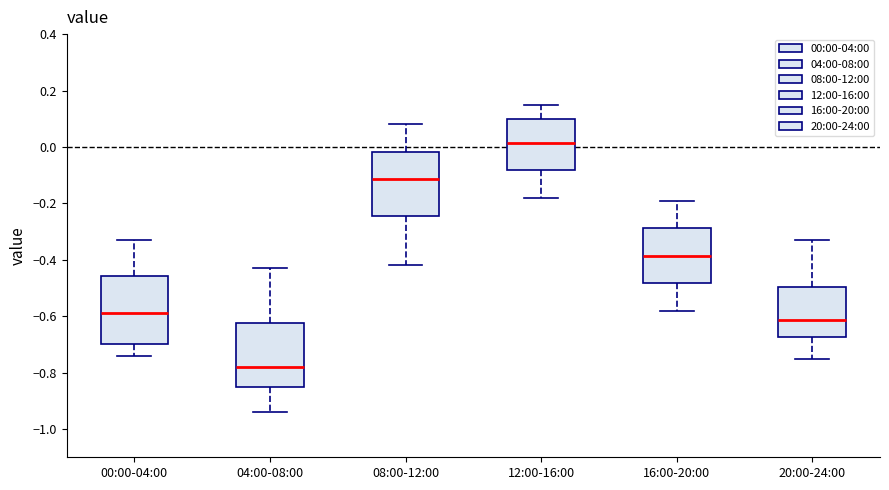

Where is the lower edge of the box for 00:00-04:00 on the y-axis? The values are not printed on the chart, so give them approximately, as read against the axis.

-0.70